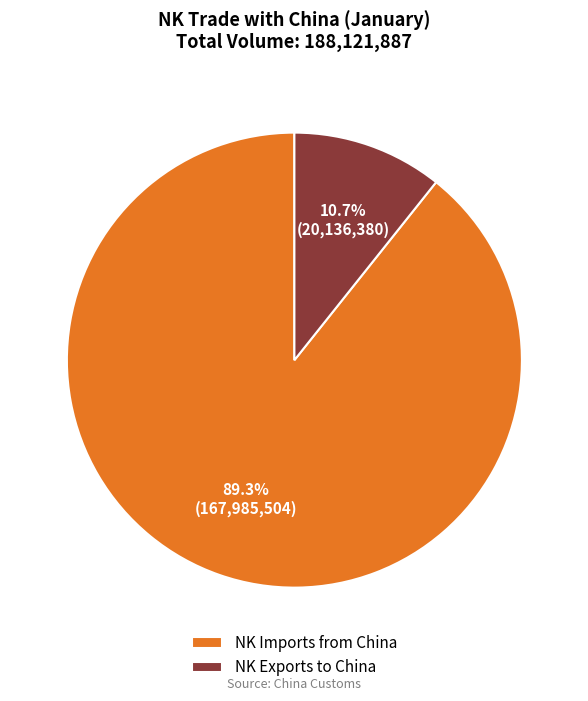

Is there a majority slice in this chart?

Yes